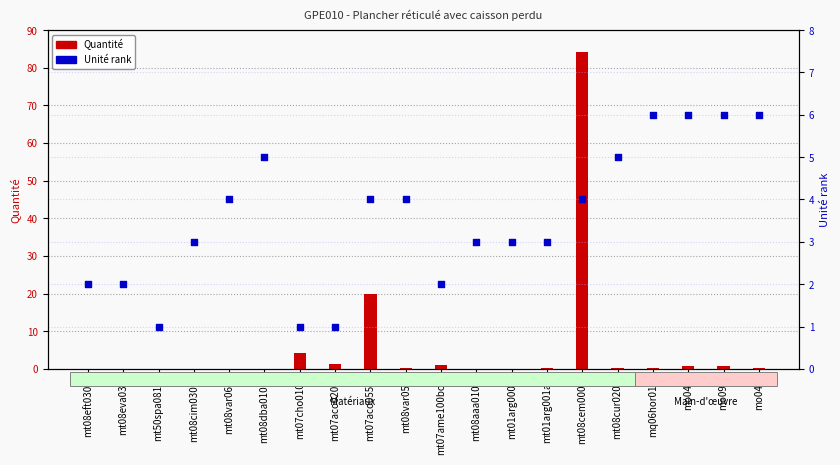

At how many categories does at least one series exceed 1?

19